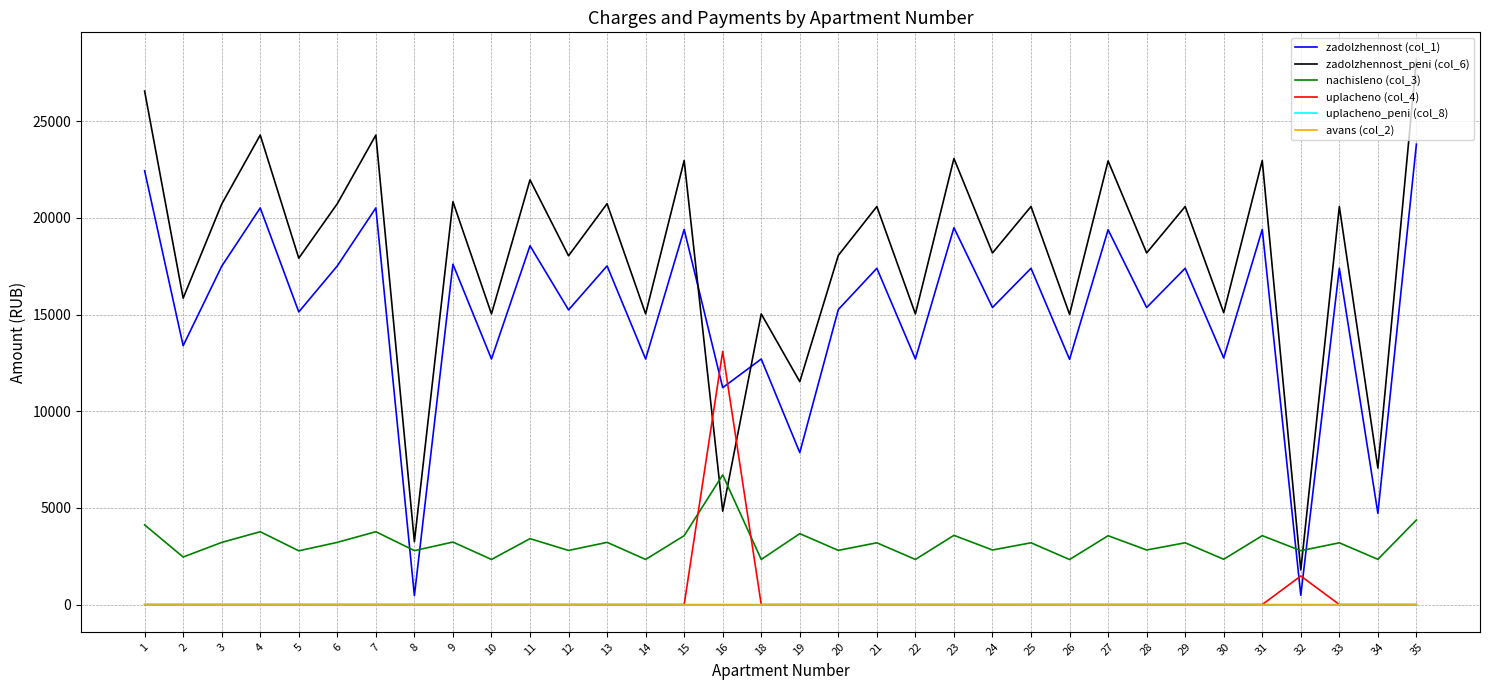

What is the highest value of the uplacheno (col_4) series?

13095.5